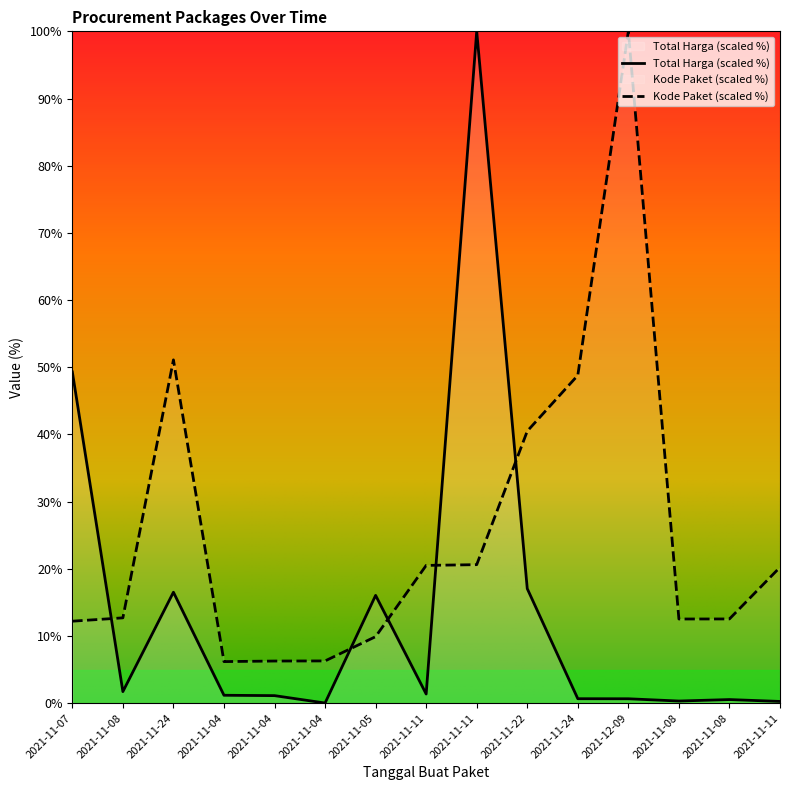

Read the Kode Paket value at 2021-11-04.

6.3